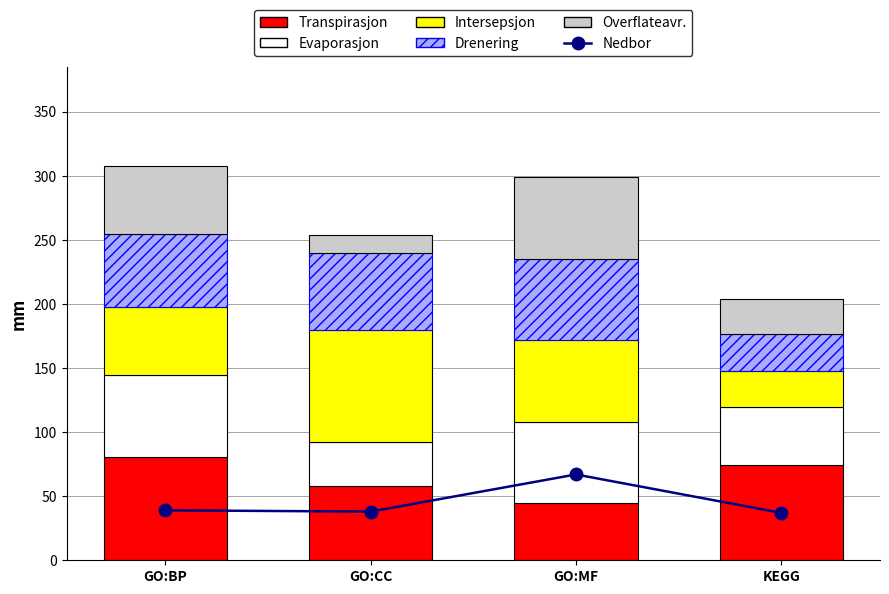

Which series has the largest total across all categories?

Transpirasjon